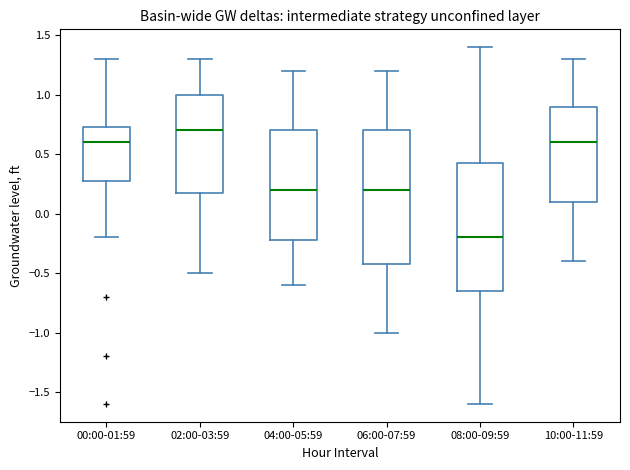

Reading left to right, read every box against the y-axis: the position of its median line, the range the box covers, and the ends of its whiskers. The values are not printed on the chart, so give them approximately, as read against the axis.

00:00-01:59: median 0.60, box 0.30 to 0.75, whiskers -0.20 to 1.30
02:00-03:59: median 0.70, box 0.20 to 1.00, whiskers -0.50 to 1.30
04:00-05:59: median 0.20, box -0.20 to 0.70, whiskers -0.60 to 1.20
06:00-07:59: median 0.20, box -0.40 to 0.70, whiskers -1.00 to 1.20
08:00-09:59: median -0.20, box -0.65 to 0.45, whiskers -1.60 to 1.40
10:00-11:59: median 0.60, box 0.10 to 0.90, whiskers -0.40 to 1.30